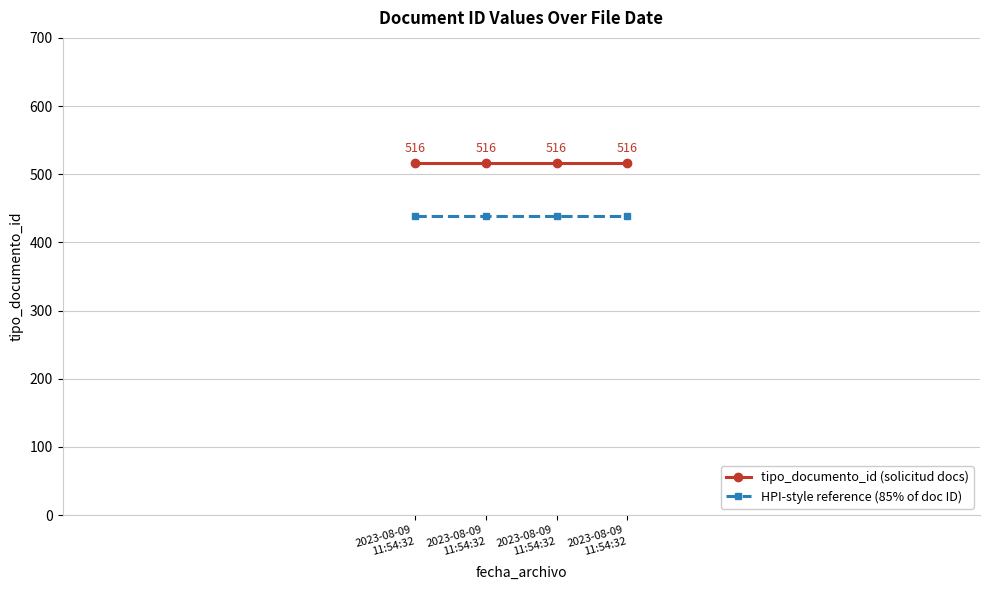

What is the highest value of the HPI-style reference (85% of doc ID) series?

438.6